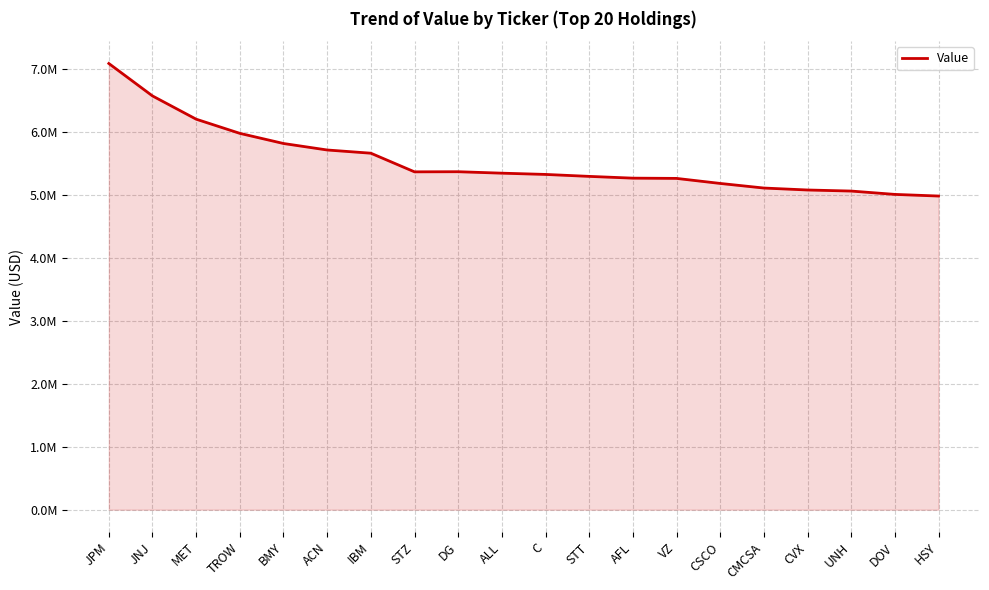

How many points are higher than both their immediate neighbors (excluding endpoints)?

1